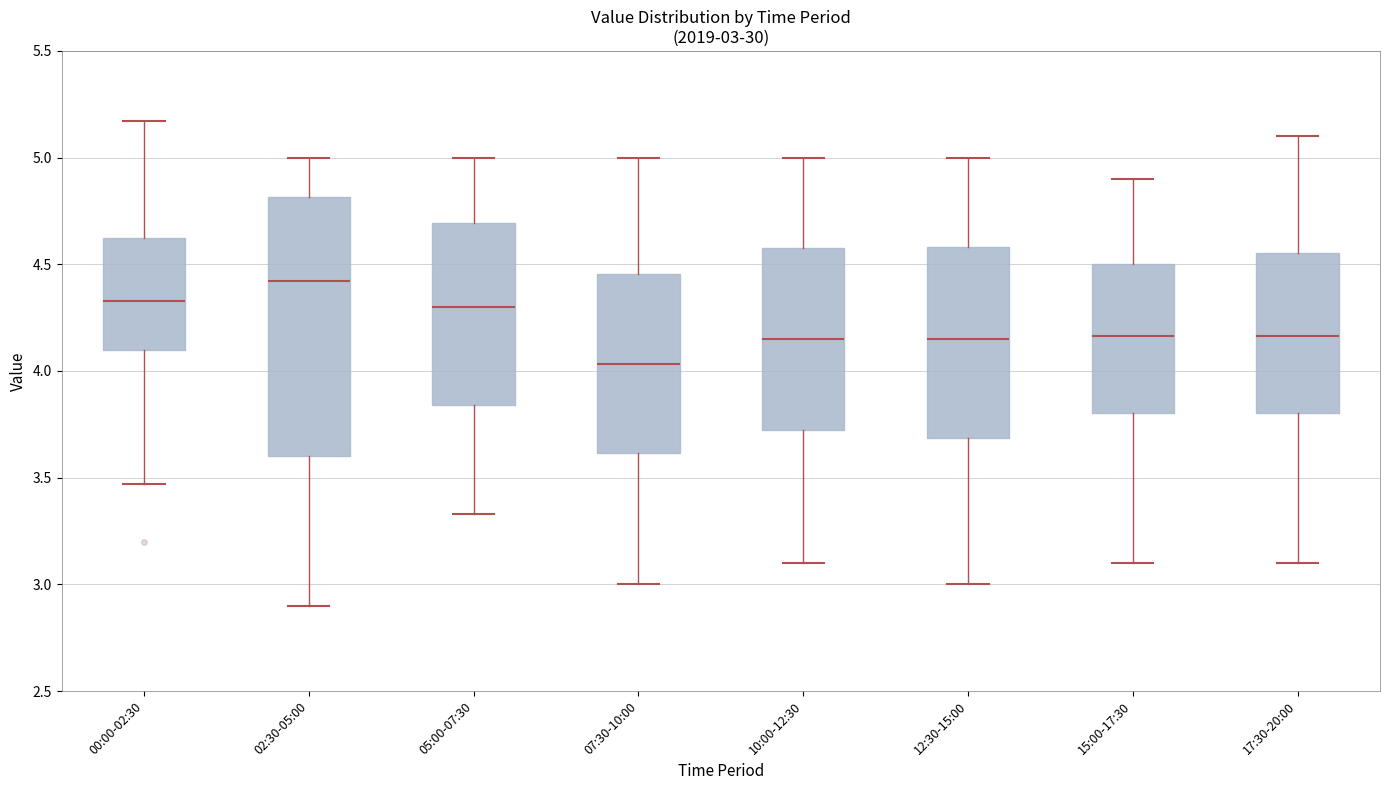

Which box is the tallest, from its lower edge to its upper edge?

02:30-05:00